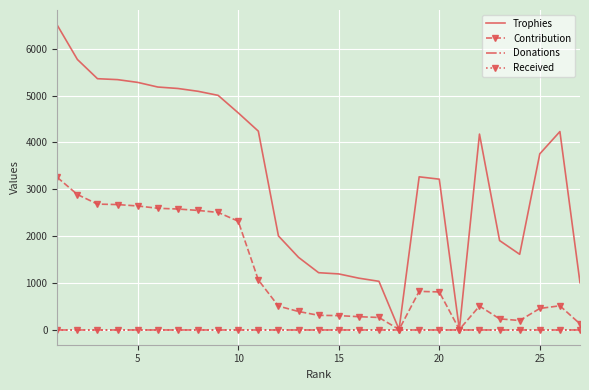

How many distinct data groups are displayed?

4